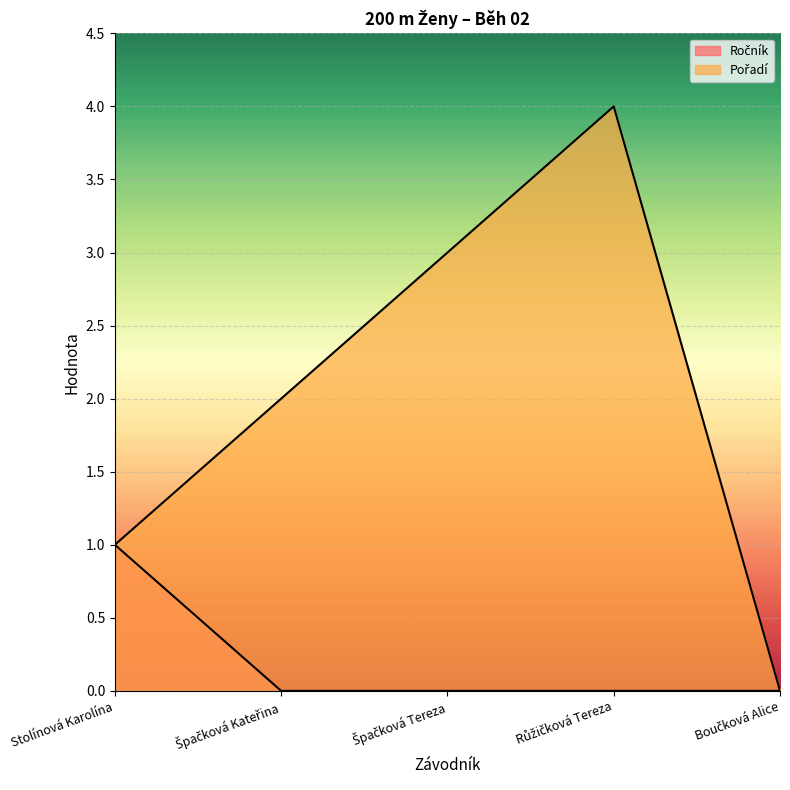

Is it true that Pořadí equals 4 at Růžičková Tereza?

True